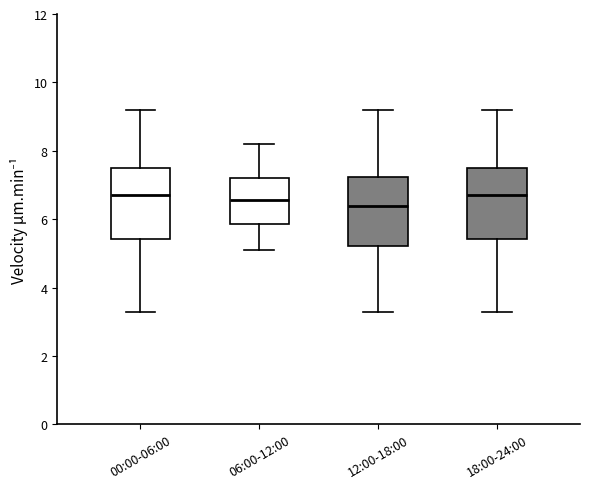

Reading left to right, read every box against the y-axis: the position of its median line, the range the box covers, and the ends of its whiskers. The values are not printed on the chart, so give them approximately, as read against the axis.

00:00-06:00: median 6.8, box 5.4 to 7.6, whiskers 3.4 to 9.2
06:00-12:00: median 6.6, box 5.8 to 7.2, whiskers 5.2 to 8.2
12:00-18:00: median 6.4, box 5.2 to 7.2, whiskers 3.4 to 9.2
18:00-24:00: median 6.8, box 5.4 to 7.6, whiskers 3.4 to 9.2